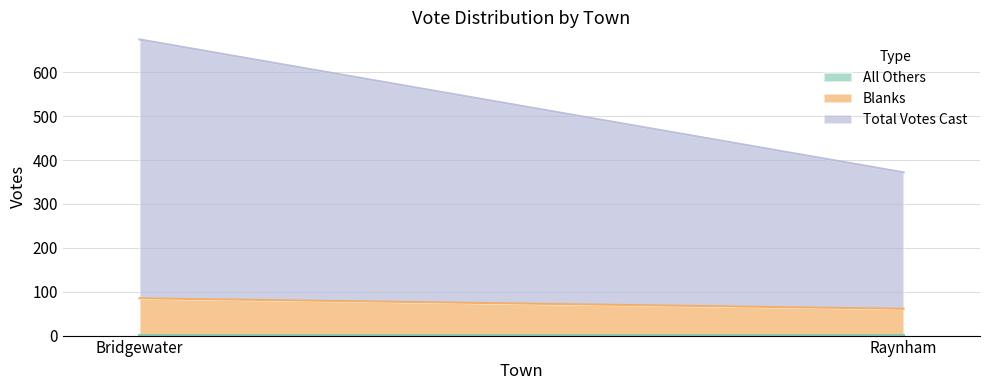

What position from the left is Raynham?

2